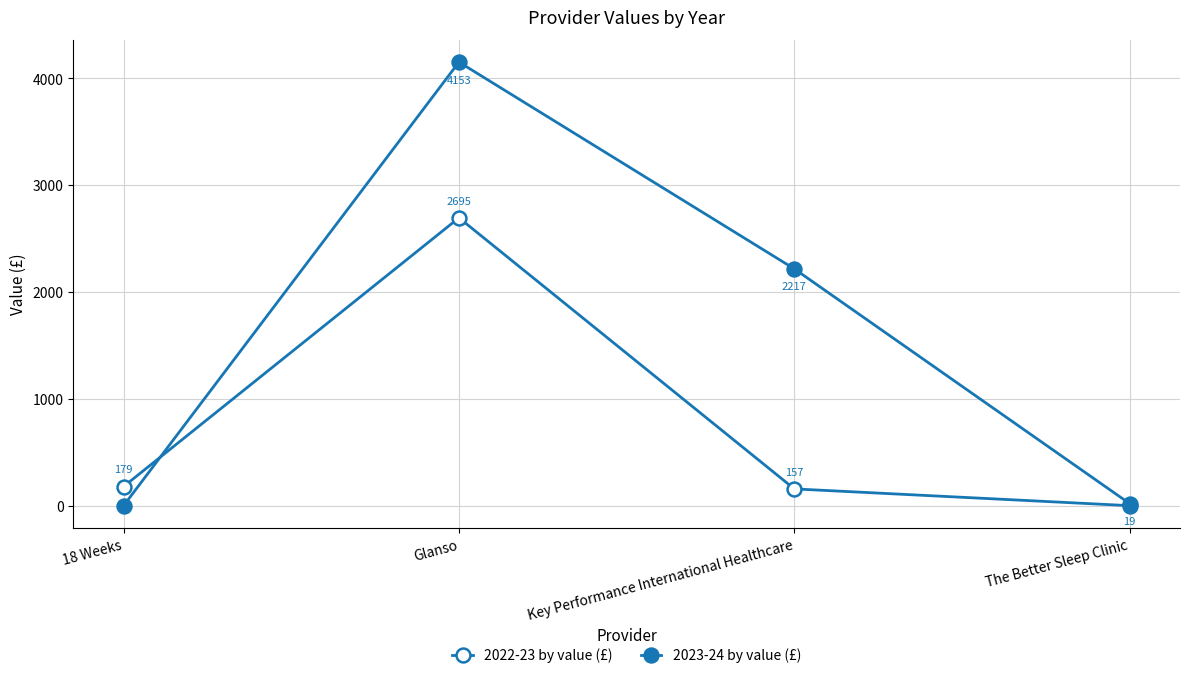

Which series has the largest range (max minus min)?

2023-24 by value (£)